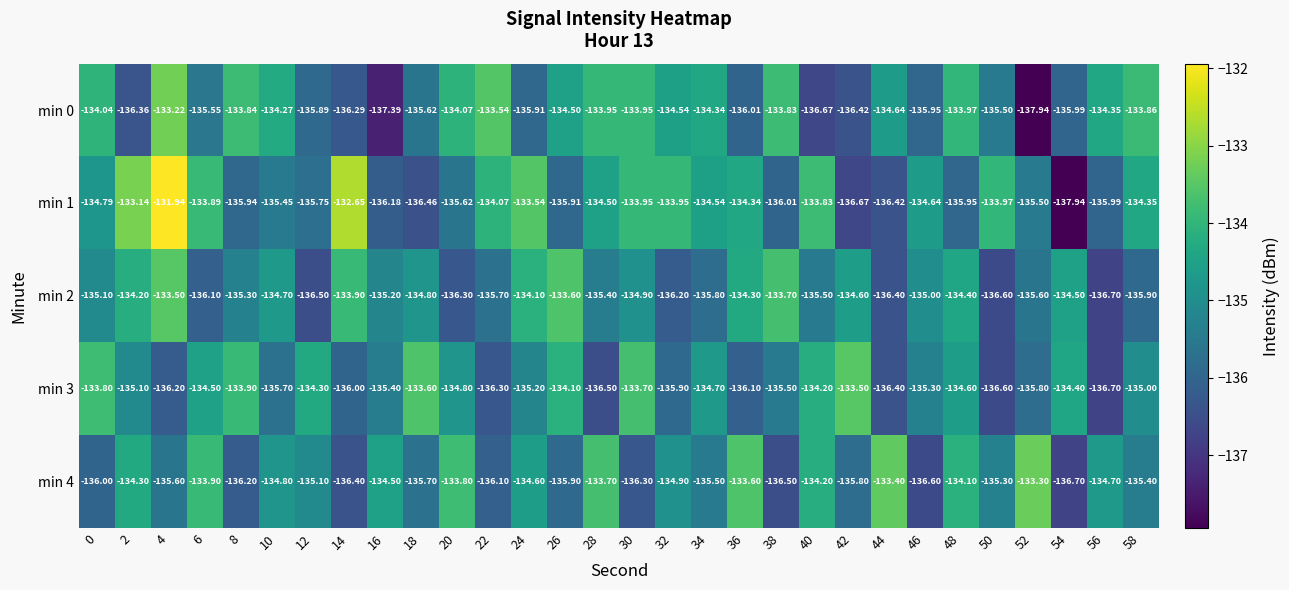

Count the number of data series in this chart.

5